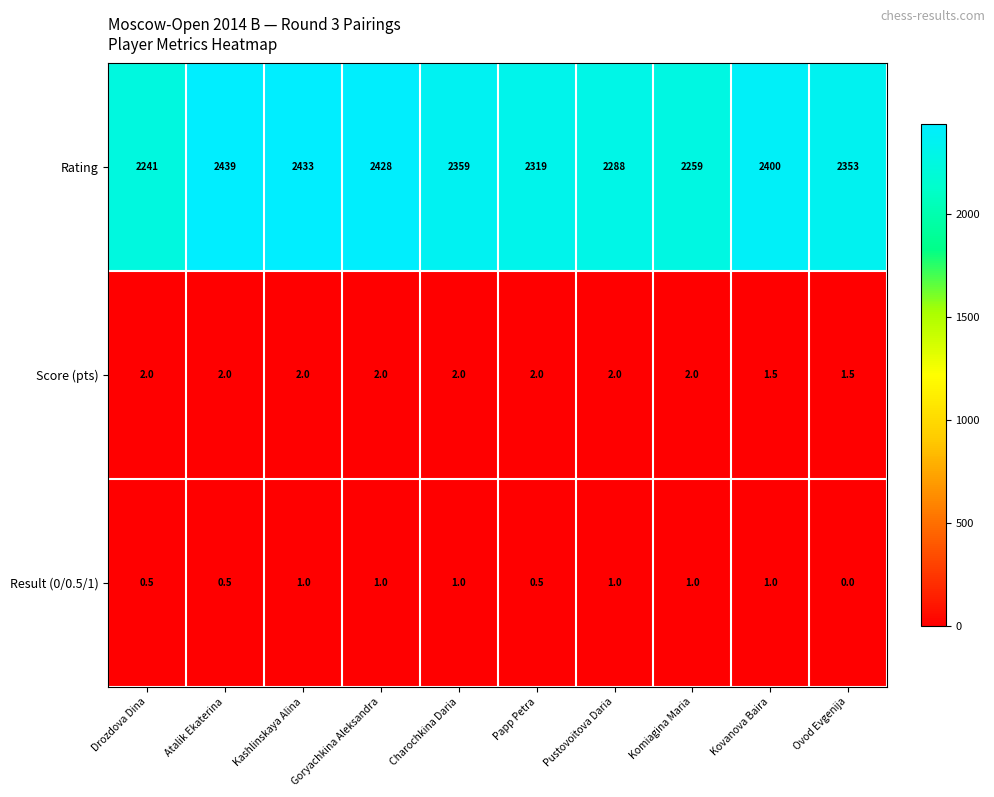

What is the minimum value for Rating?

2241.0